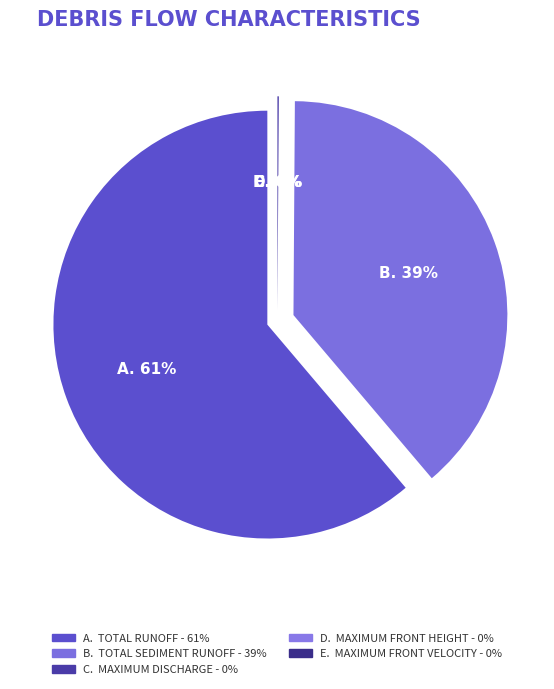

To the nearest percent, what is the difference between the largest and smallest slice percentages?

61%